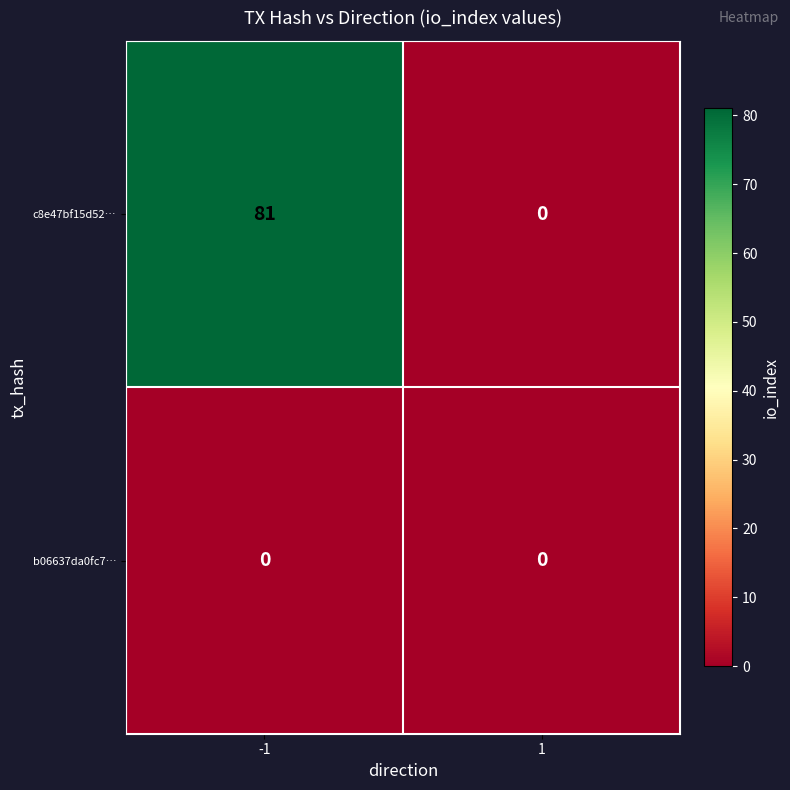

Which series has the largest total across all categories?

c8e47bf15d52…